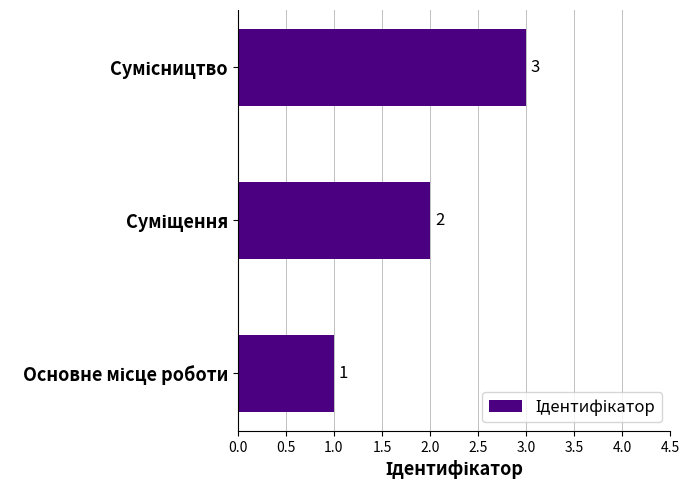

Count the values in the range 1 to 3.

3